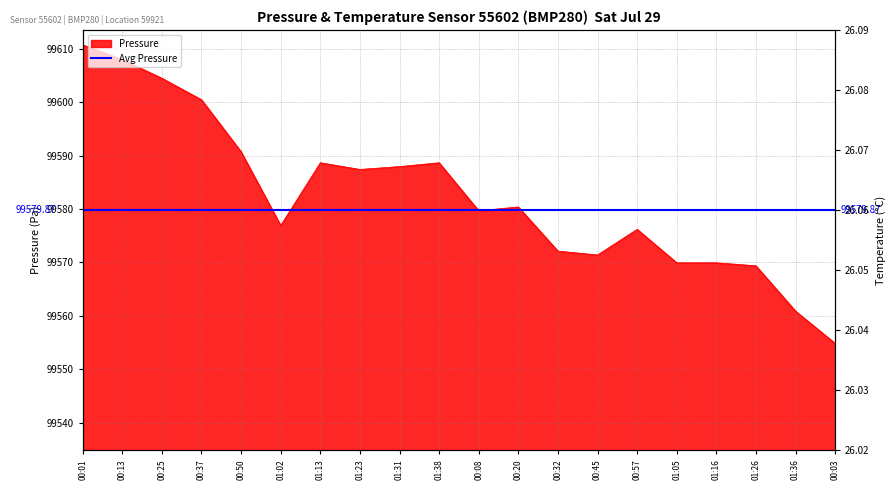

What is the label of the 7th point from the left?

01:13